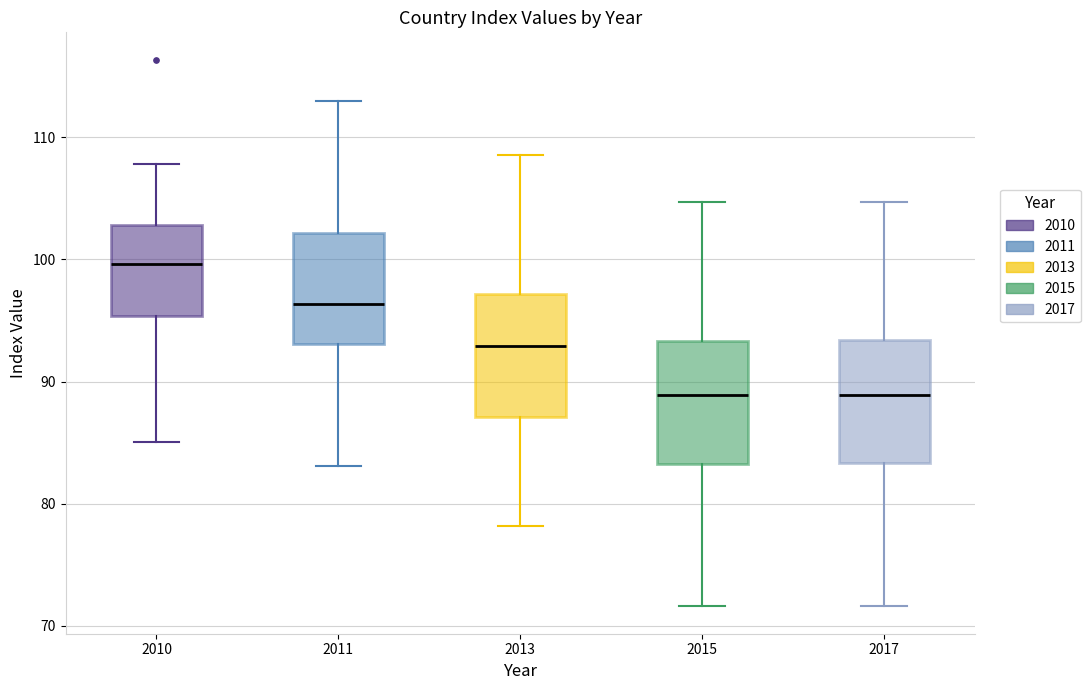

Reading left to right, read every box against the y-axis: the position of its median line, the range the box covers, and the ends of its whiskers. The values are not printed on the chart, so give them approximately, as read against the axis.

2010: median 100, box 95 to 103, whiskers 85 to 108
2011: median 96, box 93 to 102, whiskers 83 to 113
2013: median 93, box 87 to 97, whiskers 78 to 109
2015: median 89, box 83 to 93, whiskers 72 to 105
2017: median 89, box 83 to 93, whiskers 72 to 105